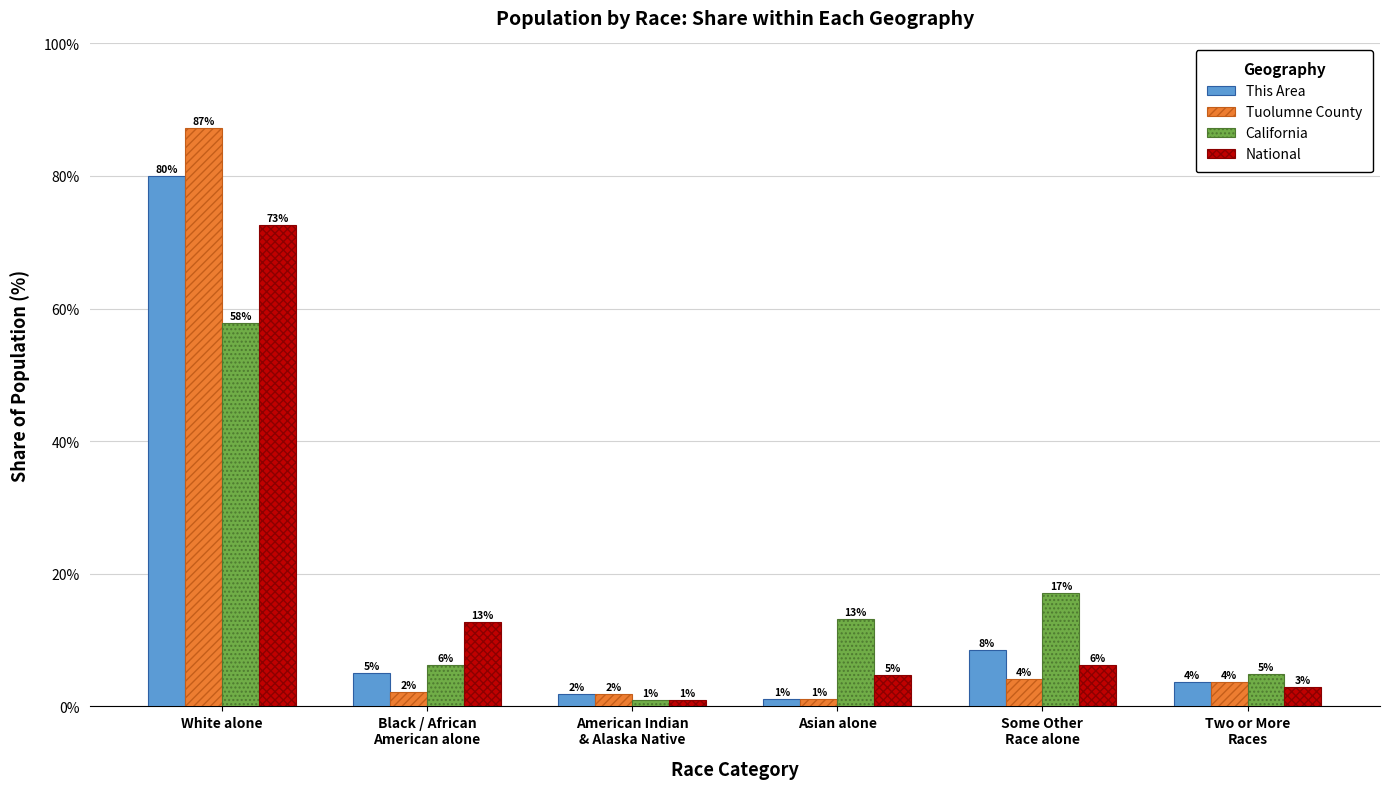

At which label does California reach its minimum?

American Indian
& Alaska Native